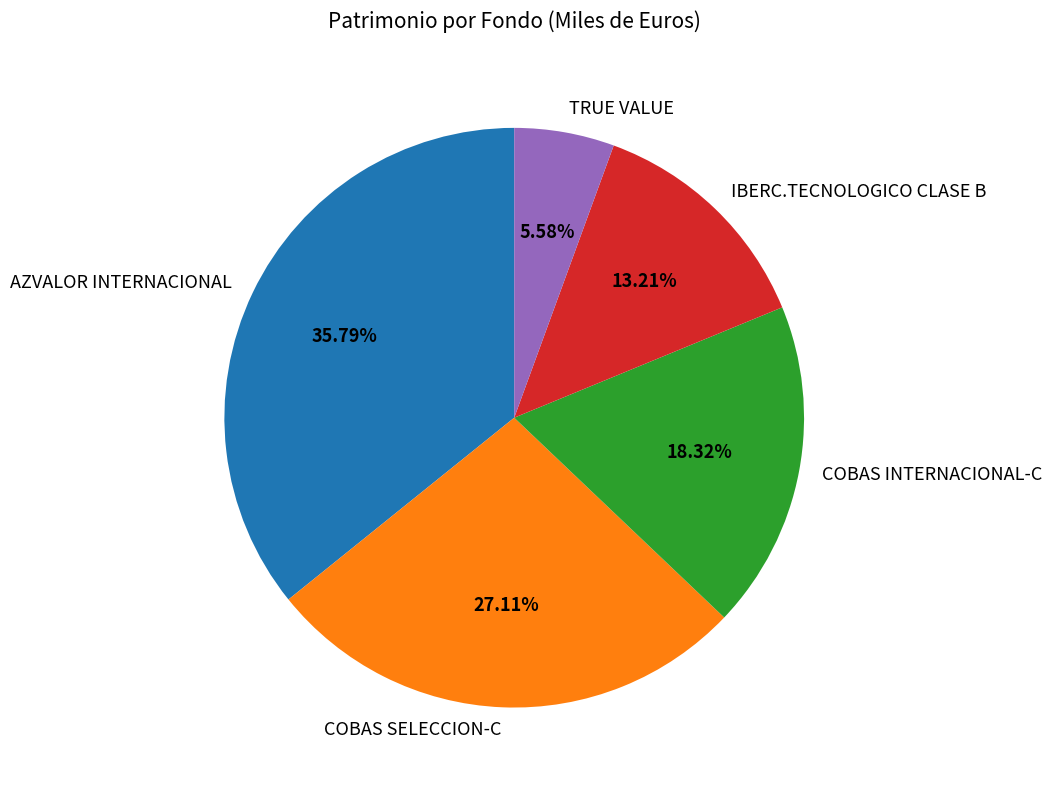

Which slice is the largest?

AZVALOR INTERNACIONAL